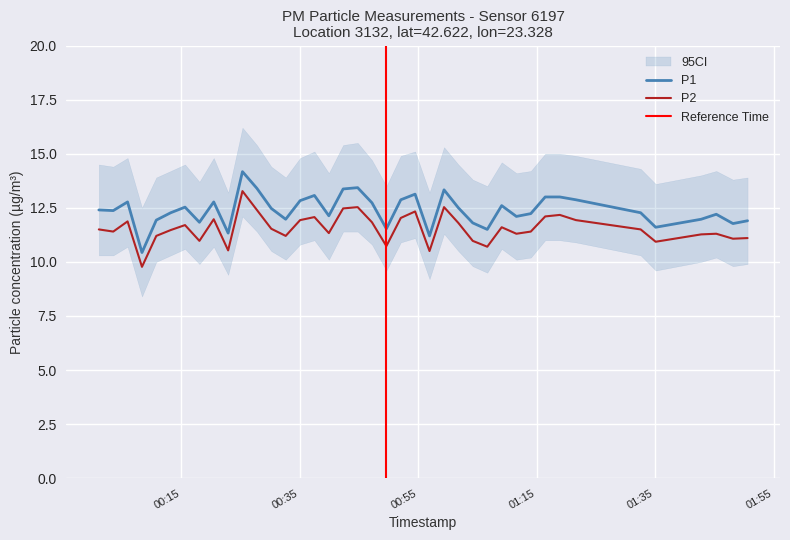

What is the highest value of the P2 series?

13.3